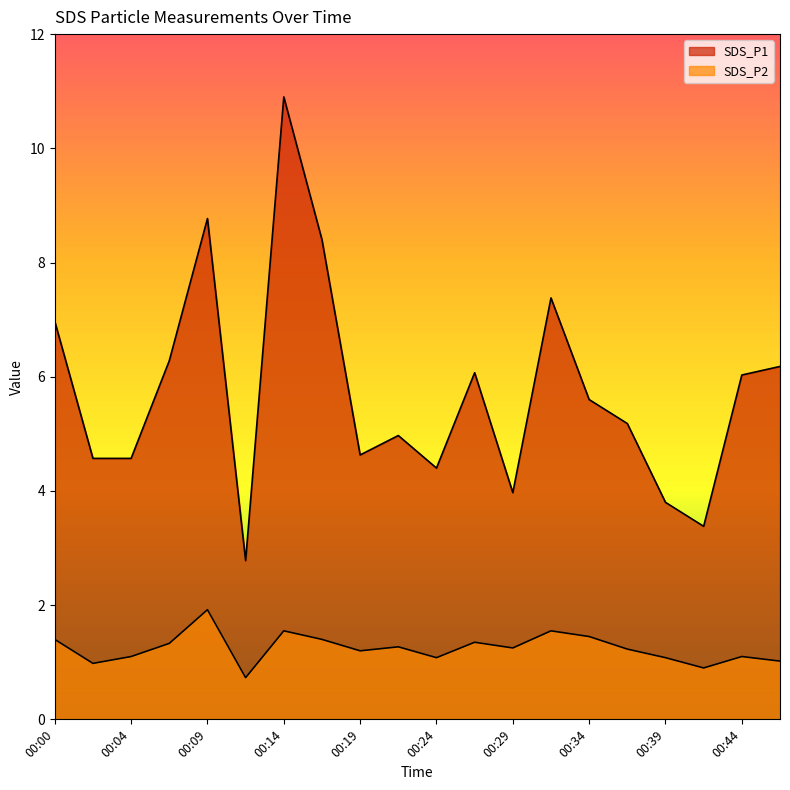

How many lines are shown in the chart?

2